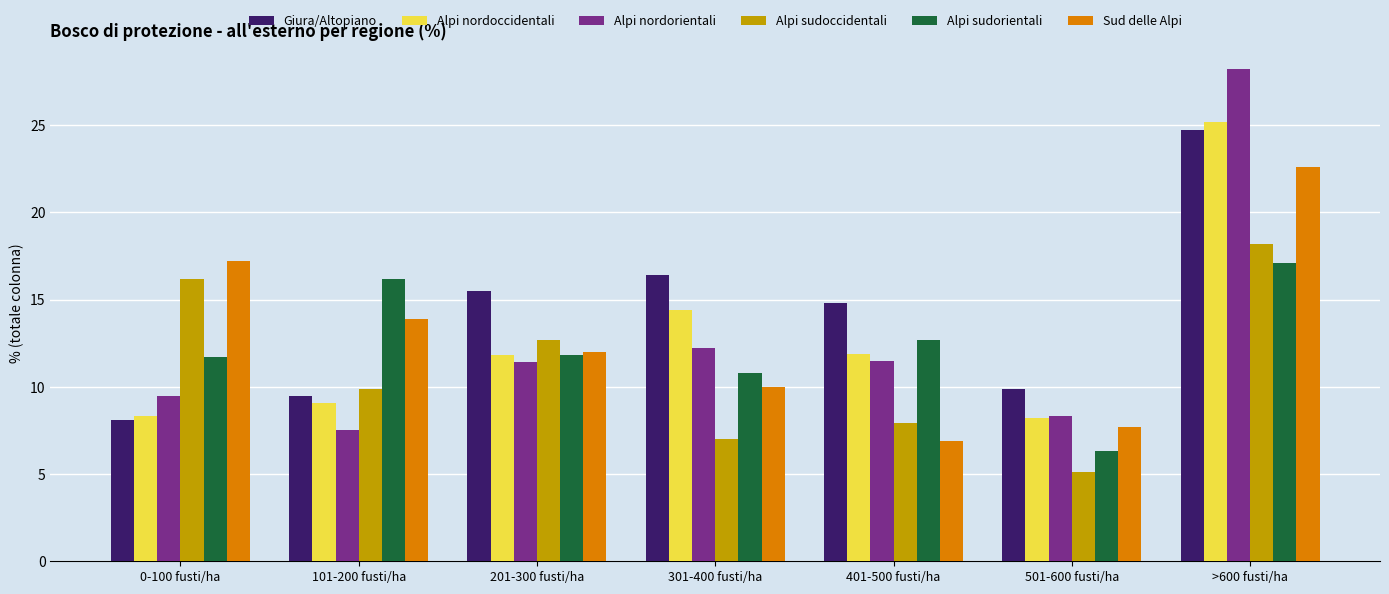

How many values in the Alpi nordorientali series are below 11?

3